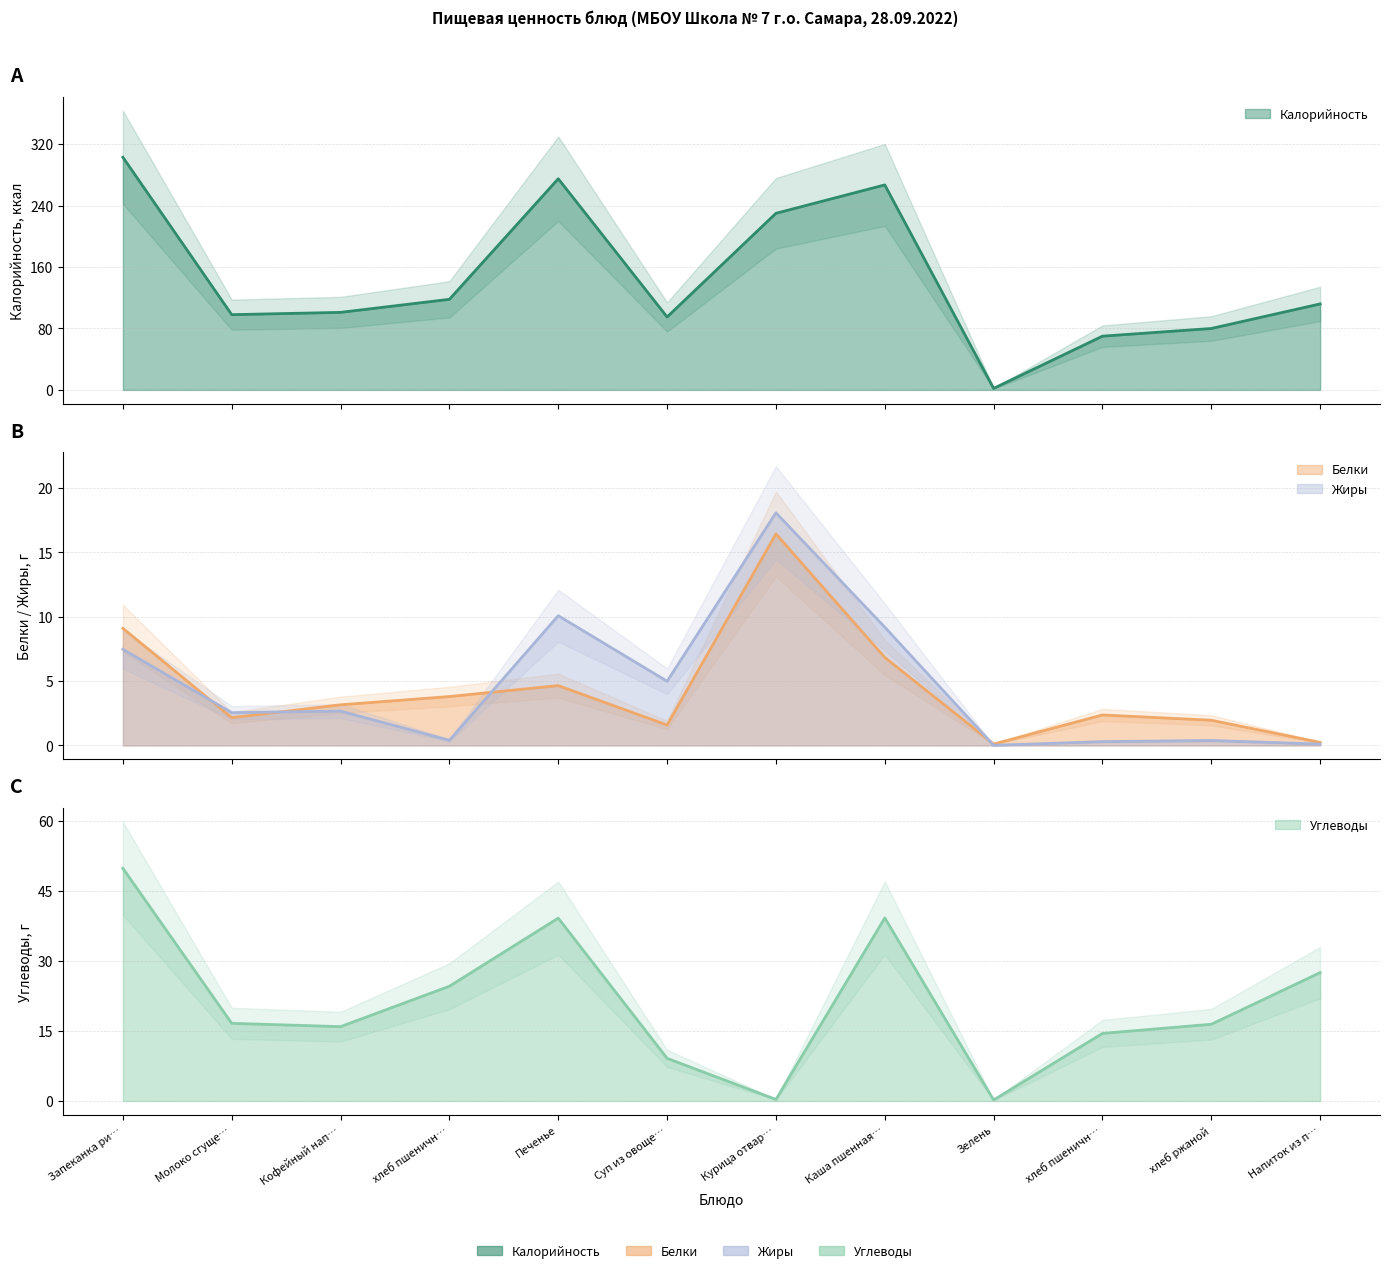

True or false: Жиры has more than 0 points higher than both neighbors.

True